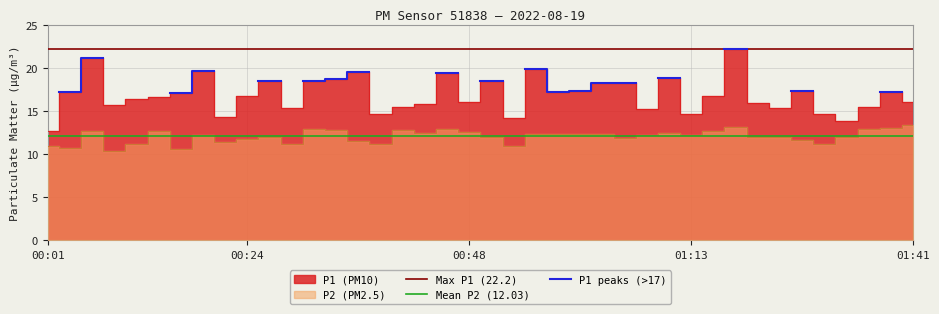

How many values in the P1 series are below 16?

15